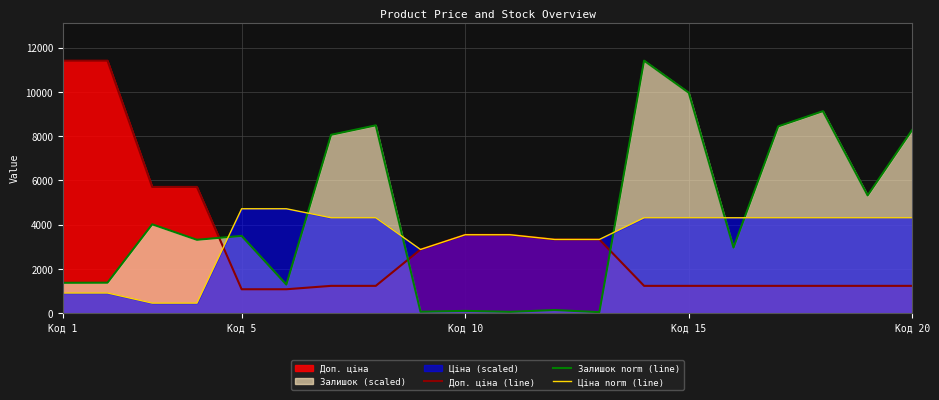

What is the difference between the second highest and second lowest values in the Ціна norm (line) series?

4262.9